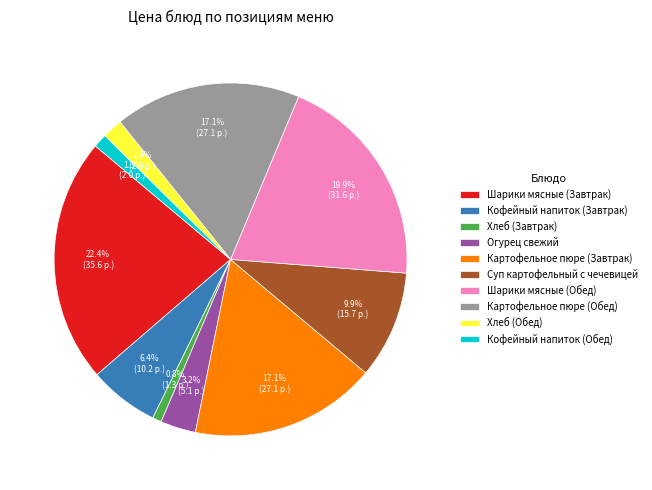

Is Огурец свежий the majority of the pie?

No